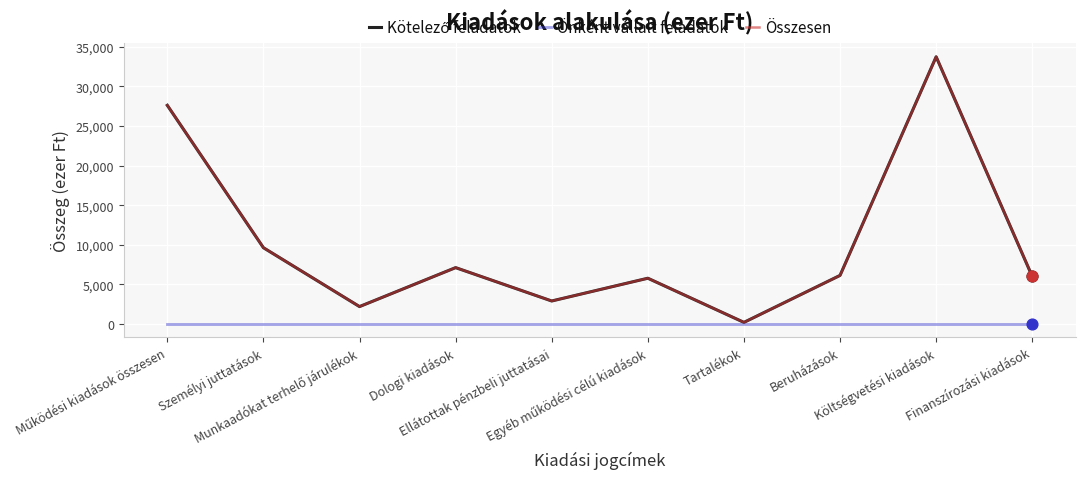

Is this an area chart (filled region under the line)?

No